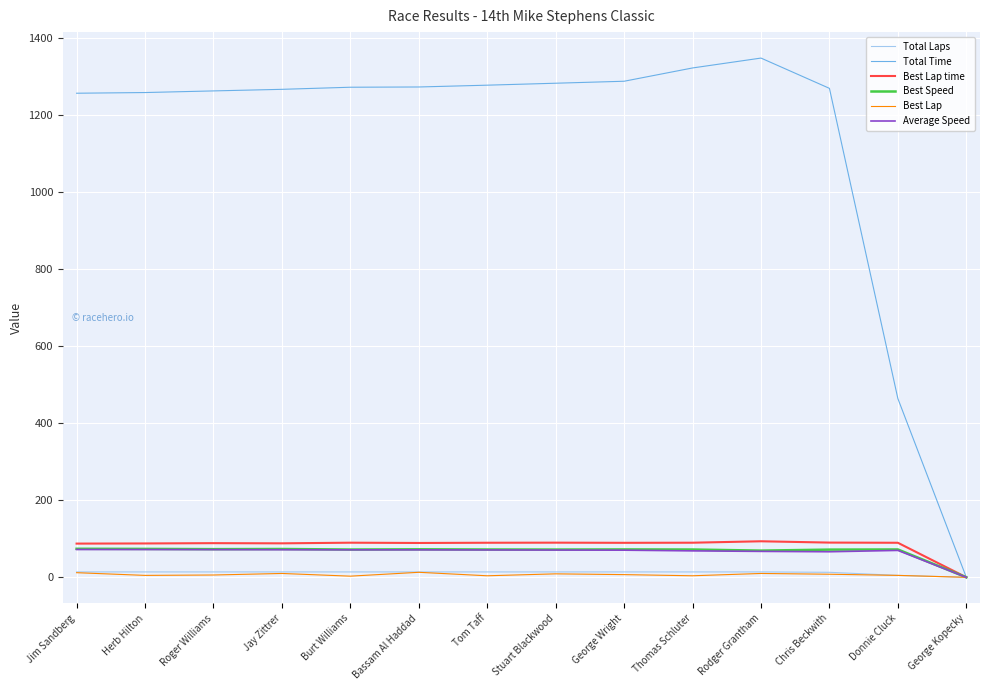

What is the sum of the Total Time values at Donnie Cluck and Tom Taff?

1741.0